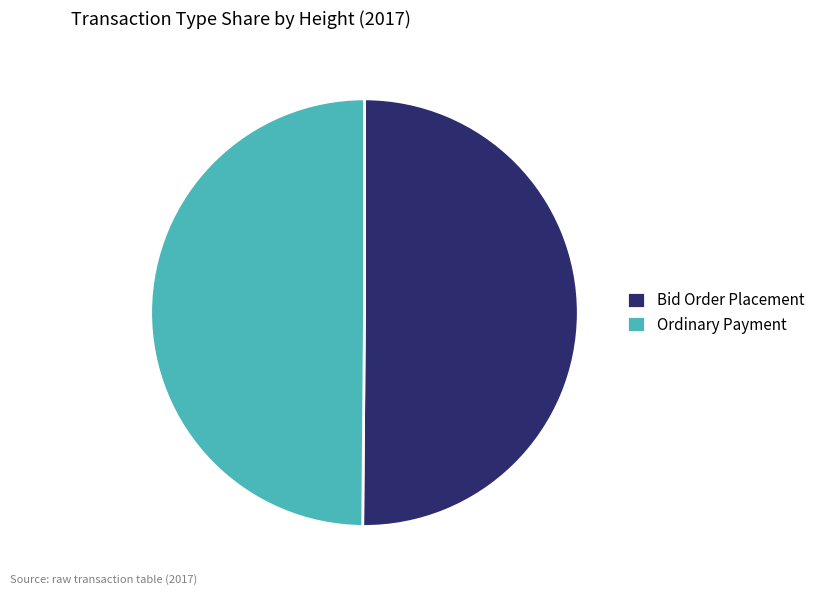

Is it true that Bid Order Placement is 62% of the pie?

False